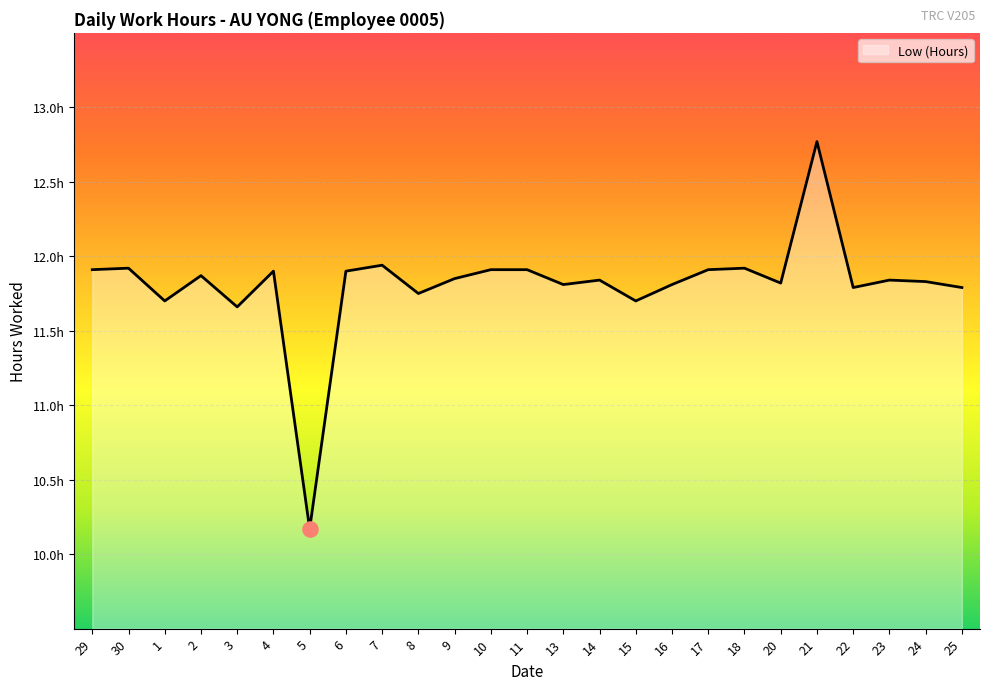

Does the chart have visible grid lines?

Yes